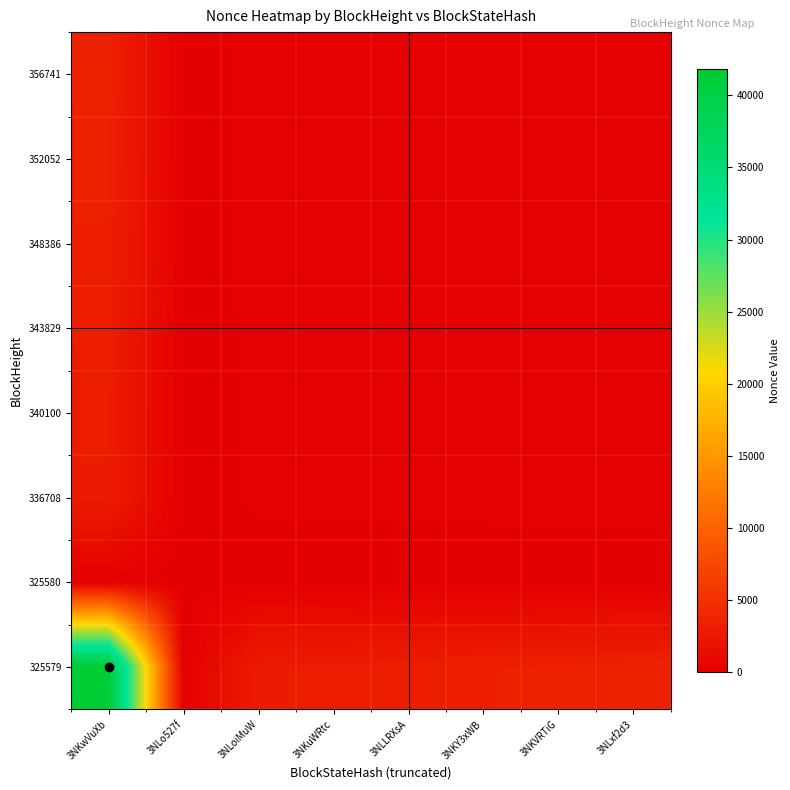

At 3NKVRTiG, list the series in order from largest to smallest.

325579, 356741, 352052, 348386, 343829, 340100, 336708, 325580